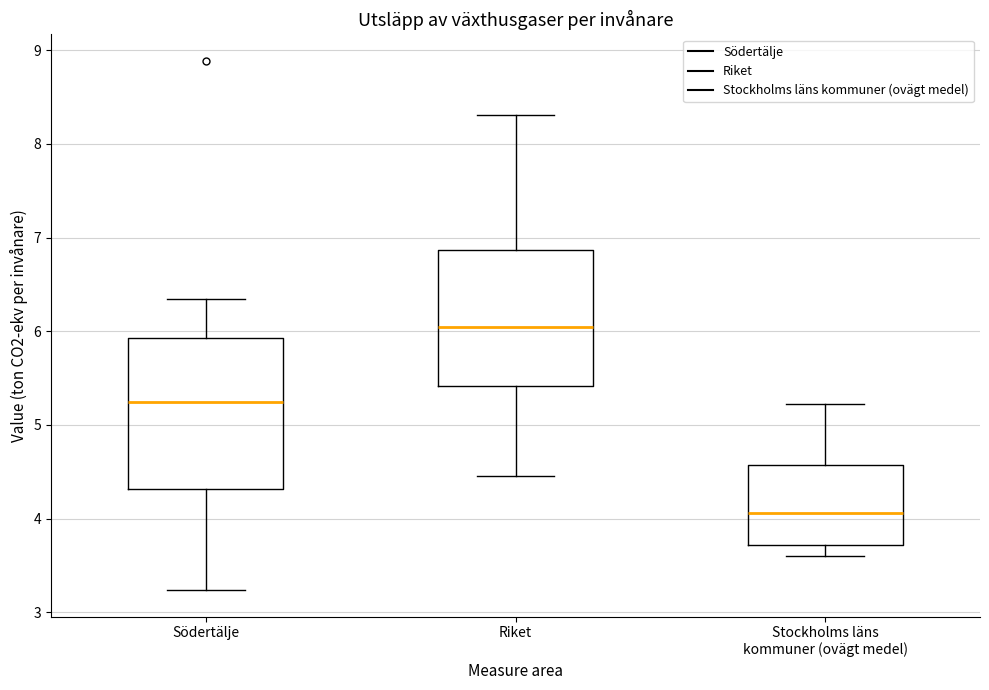

Which box's median line is the highest?

Riket